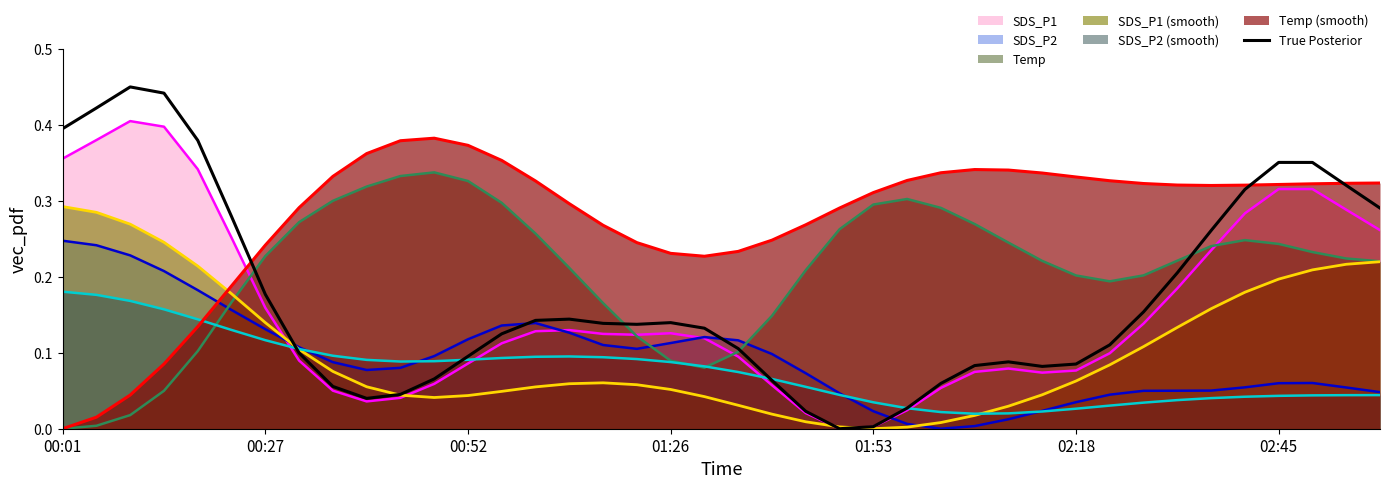

Which series has the largest range (max minus min)?

True Posterior